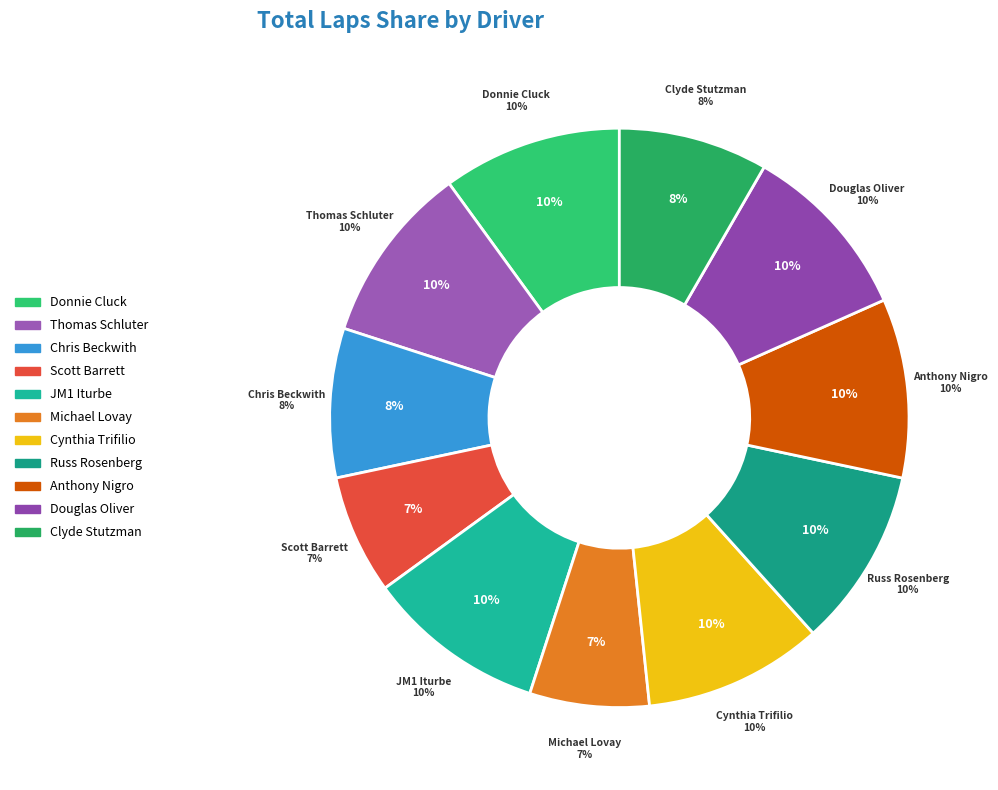

What percentage is the Cynthia Trifilio slice, to the nearest percent?

10%